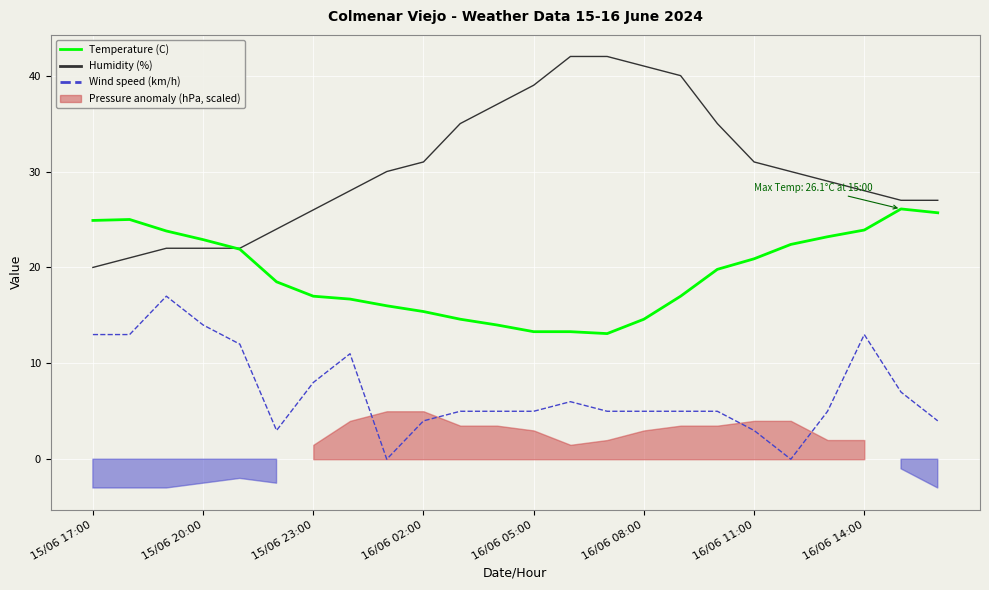

True or false: Wind speed (km/h) and Temperature (C) cross at least once.

False